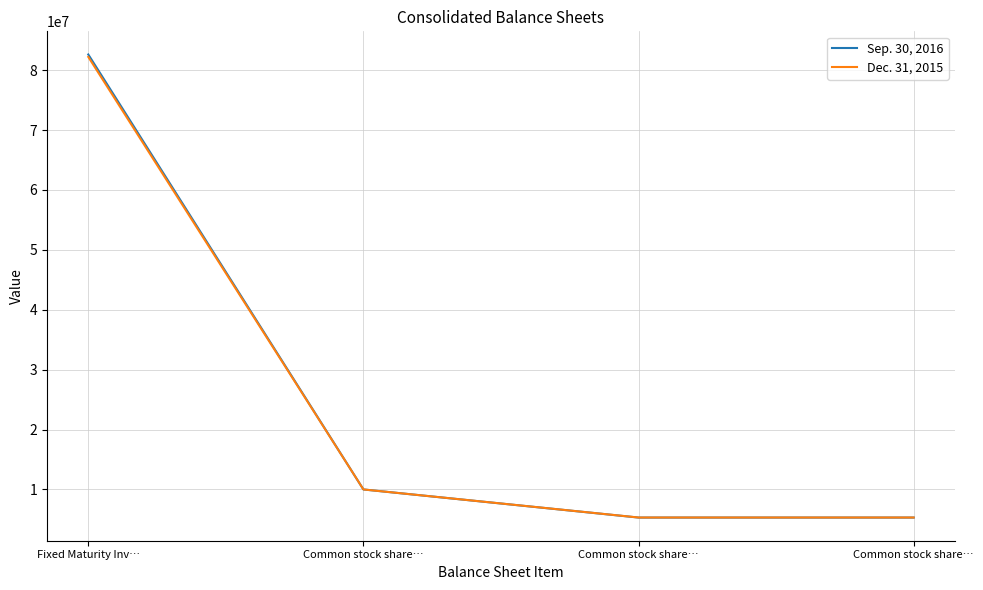

How many values in the Sep. 30, 2016 series are below 10000000?

2